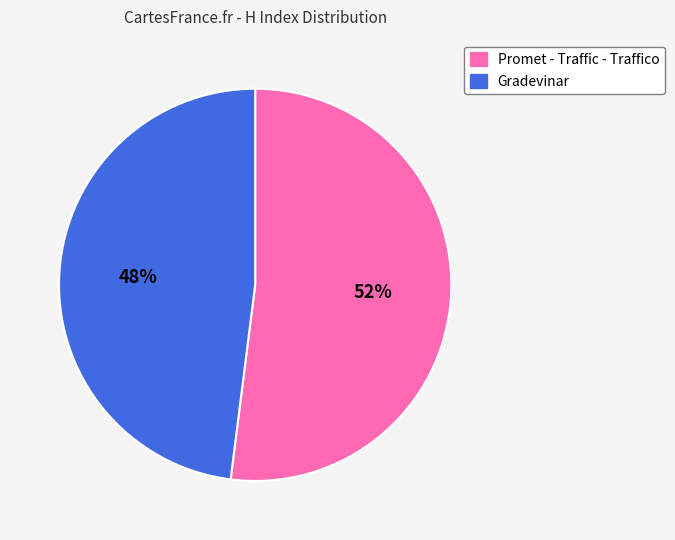

Does any single category account for the majority?

Yes